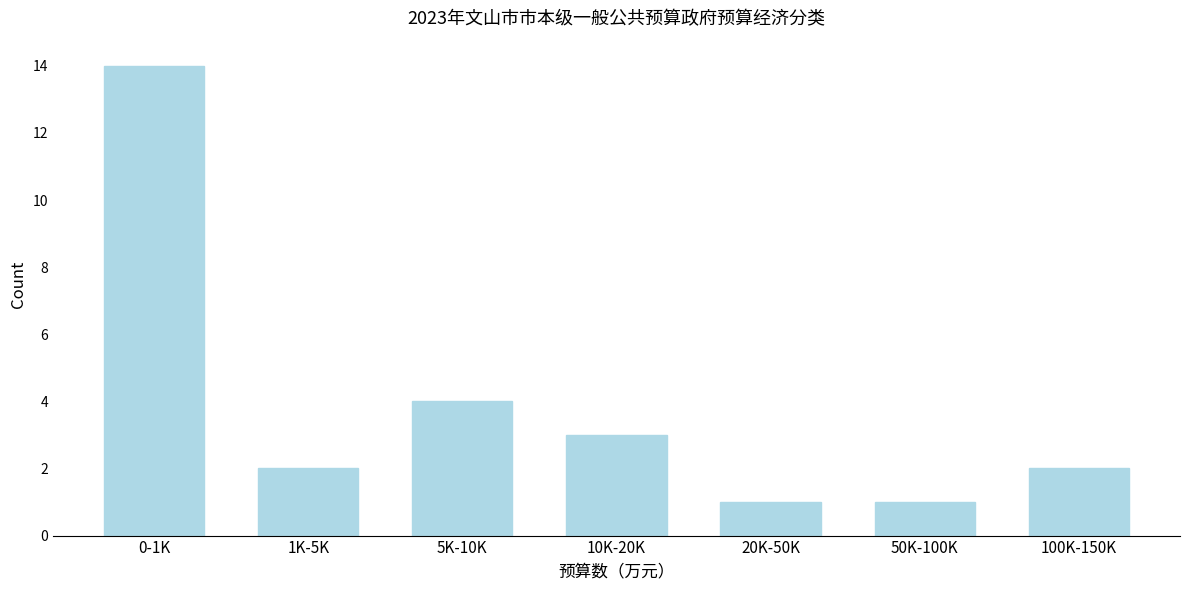

Reading left to right, what are all the values shown in this chart?

0-1K=14	1K-5K=2	5K-10K=4	10K-20K=3	20K-50K=1	50K-100K=1	100K-150K=2